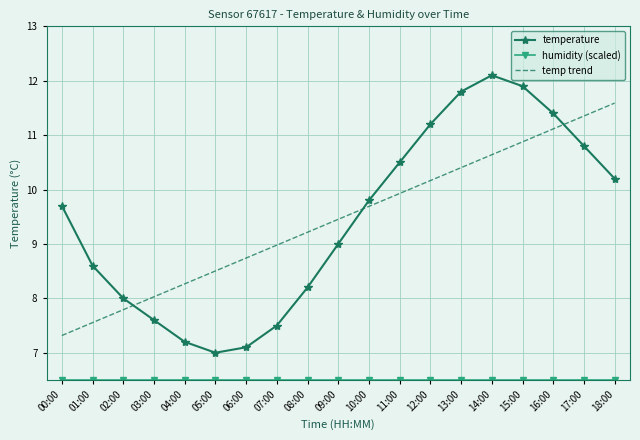

What is the difference between the temp trend values at 02:00 and 00:00?

0.5